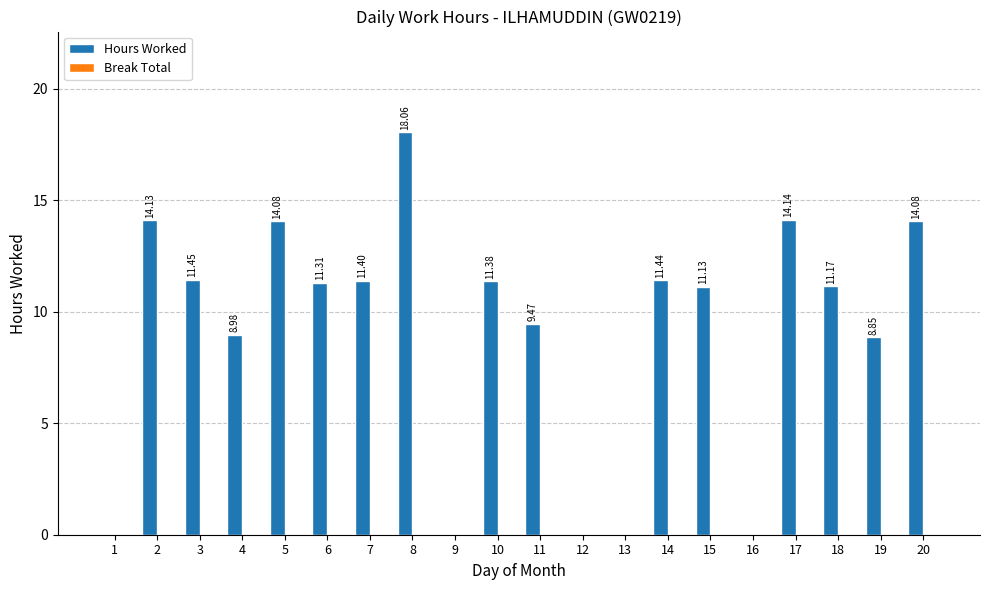

What is the sum of all values?

181.1